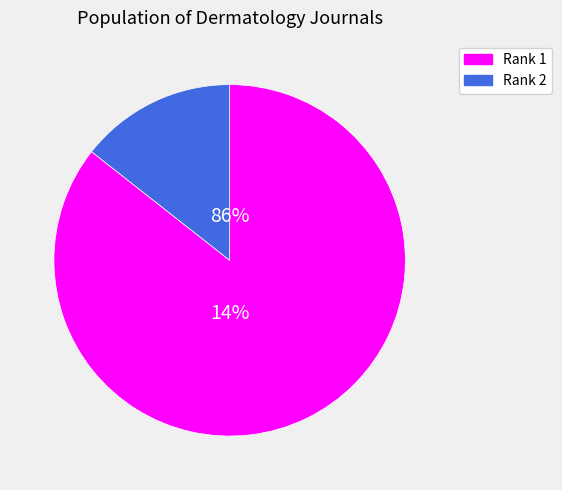

Which slice is the largest?

Rank 1